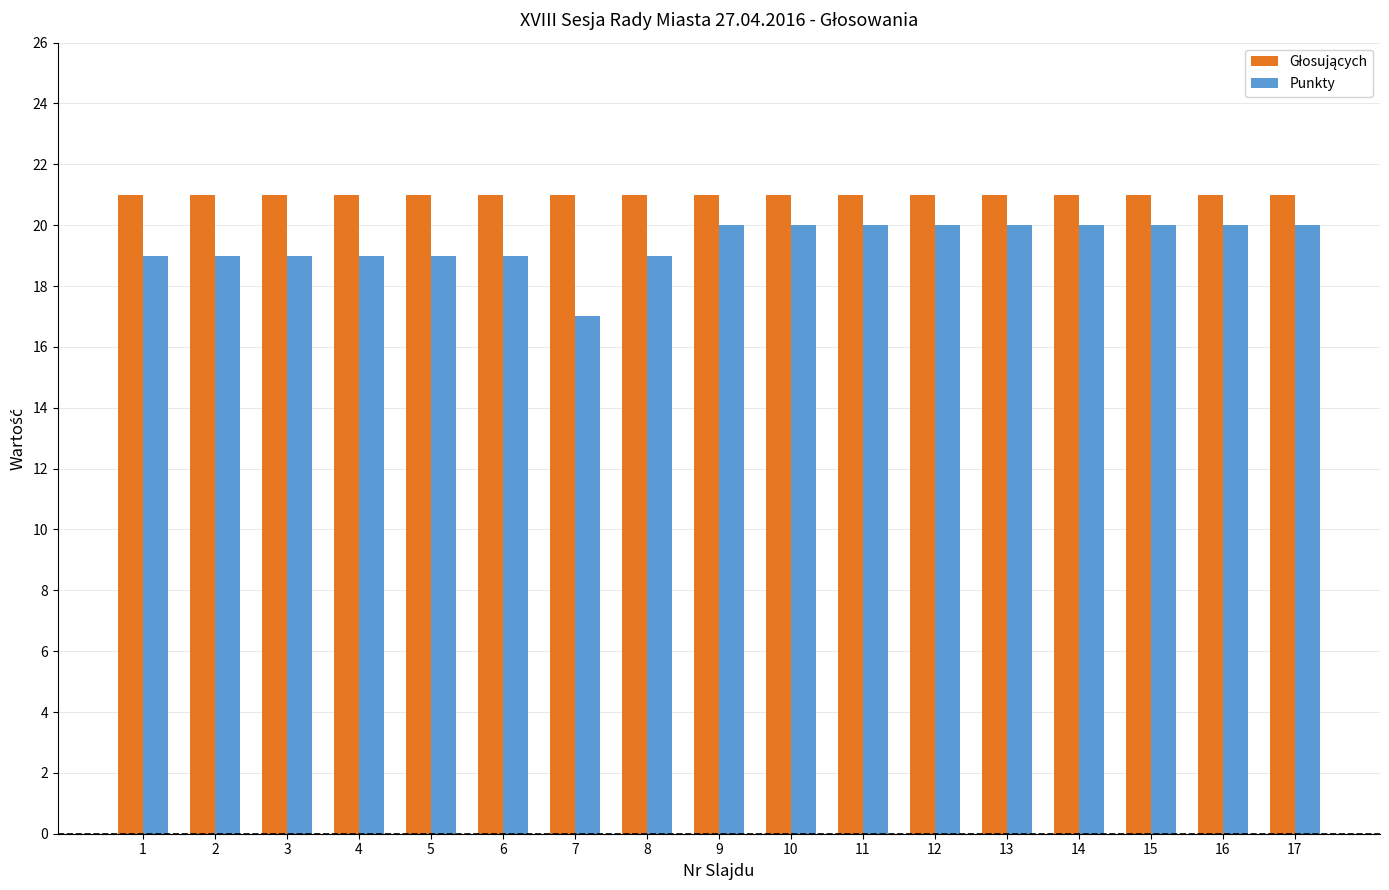

How many bars are there in each group?

2